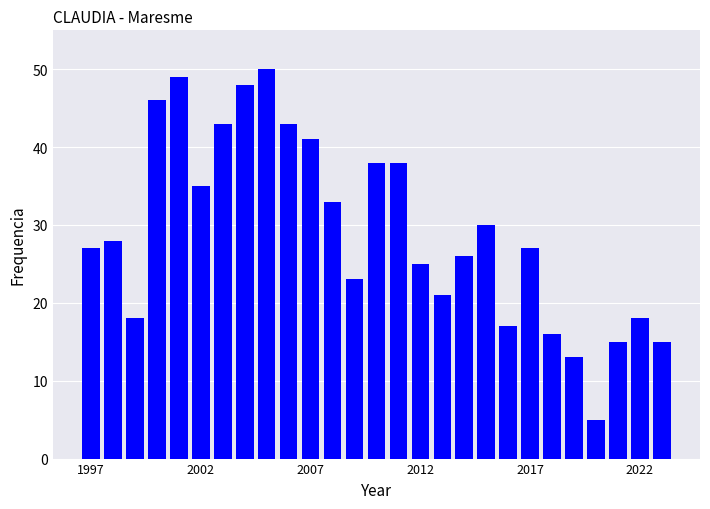

Reading left to right, list all the values displayed in this chart.

27	28	18	46	49	35	43	48	50	43	41	33	23	38	38	25	21	26	30	17	27	16	13	5	15	18	15